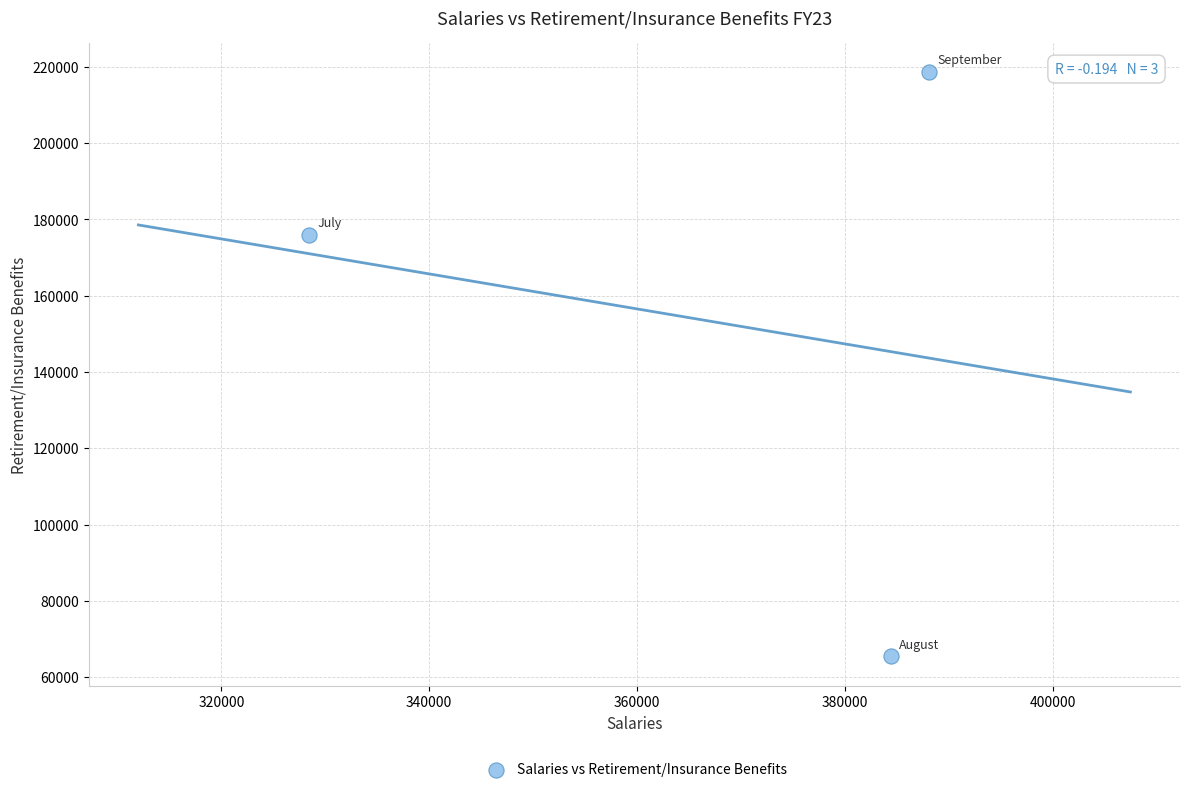

What Y value in the scatter plot is closest to 142035?

175940.7